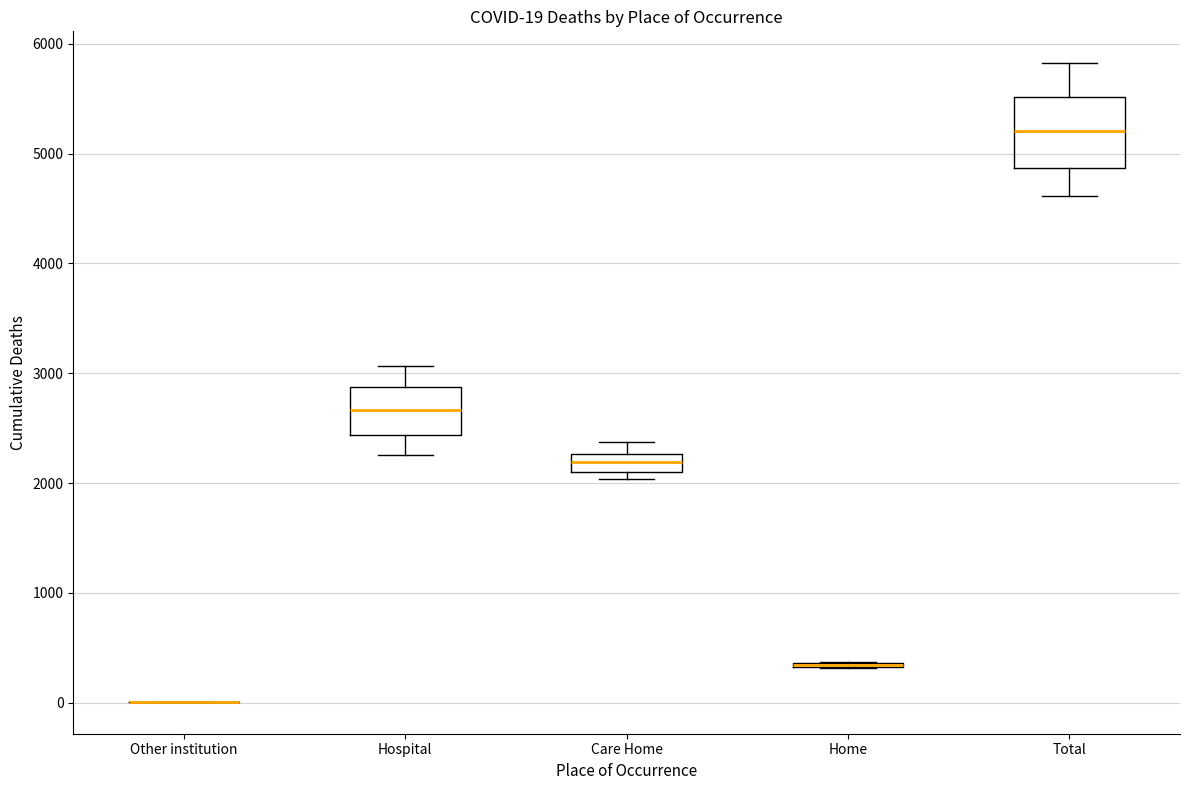

Comparing the boxes themselves (not the whiskers), which one is the tallest?

Total